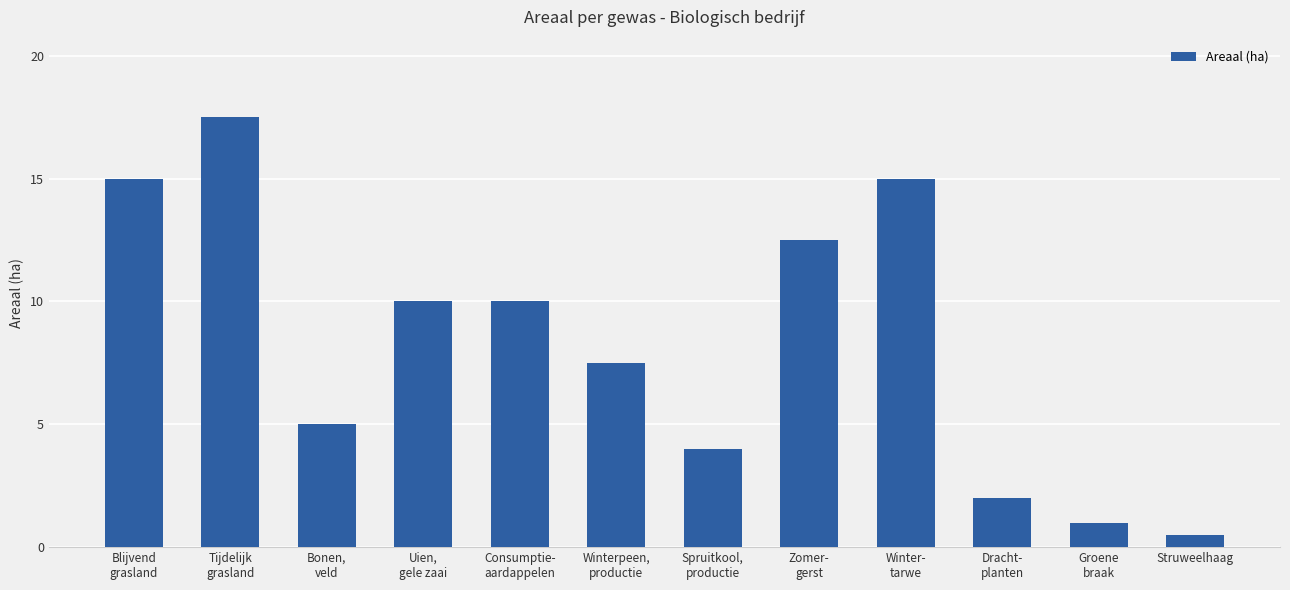

Does the chart contain stacked bars?

No